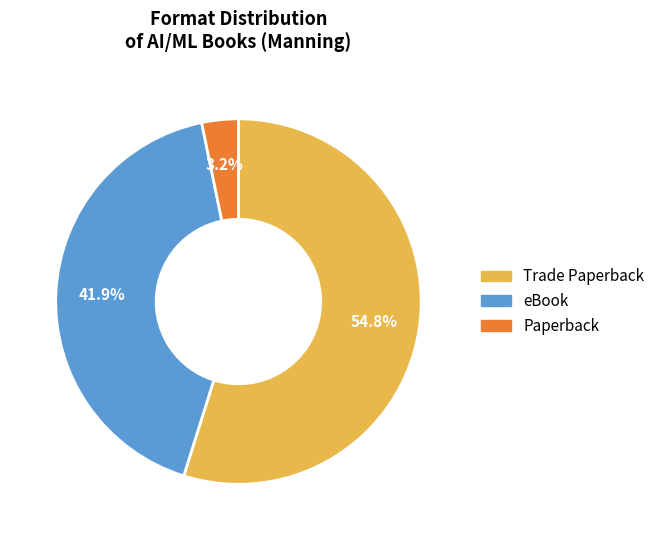

How many segments does this pie chart have?

3